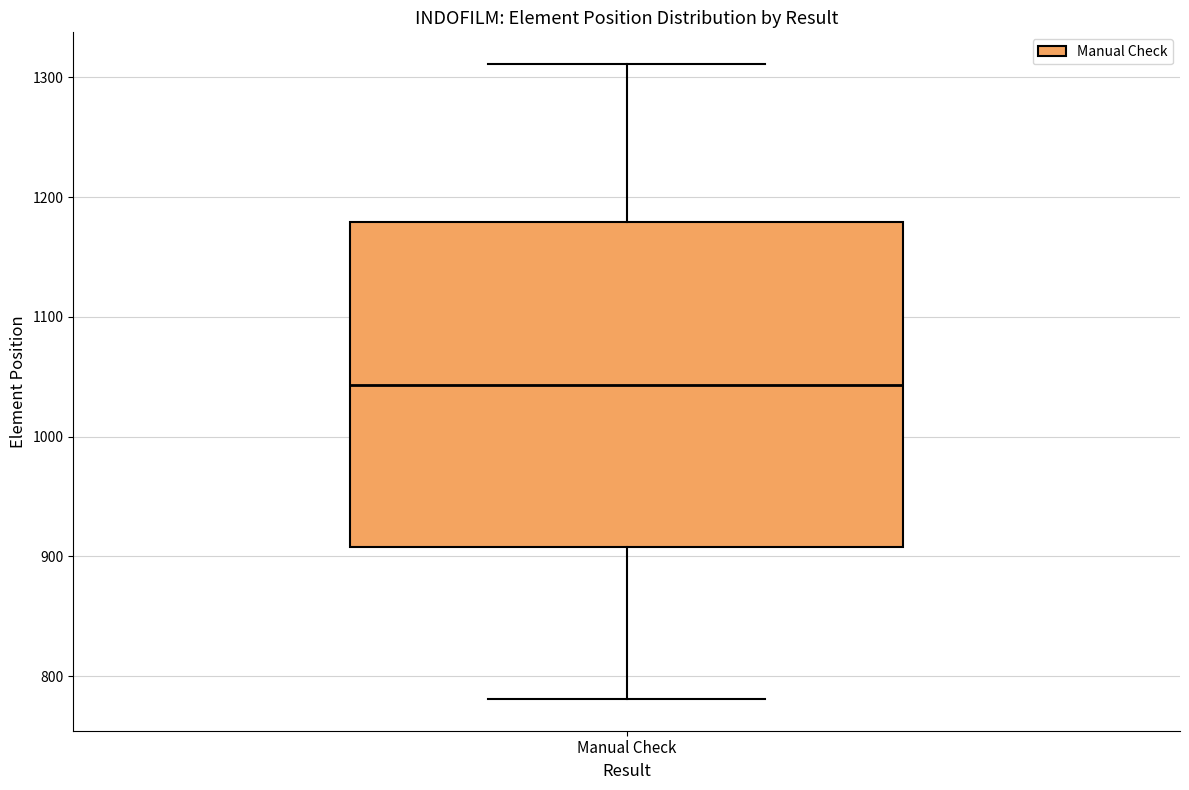

Read this box plot against the y-axis: the position of the median line, the range covered by the box, and the ends of both whiskers. The values are not printed on the chart, so give them approximately, as read against the axis.

median 1040, box 910 to 1180, whiskers 780 to 1310